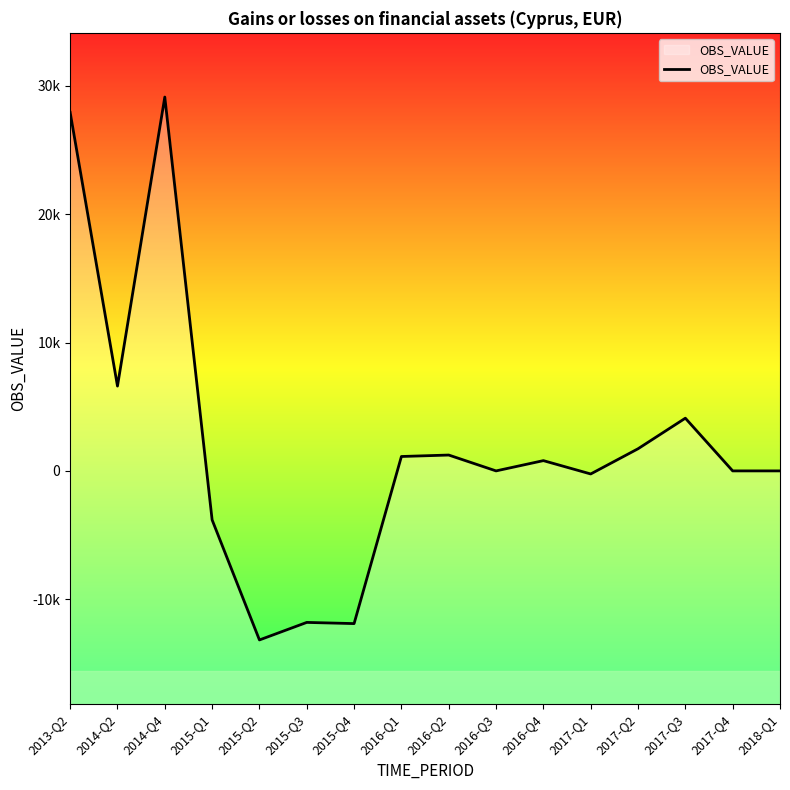

What is the ratio of the value at 2014-Q4 to the value at 2013-Q2?

1.0